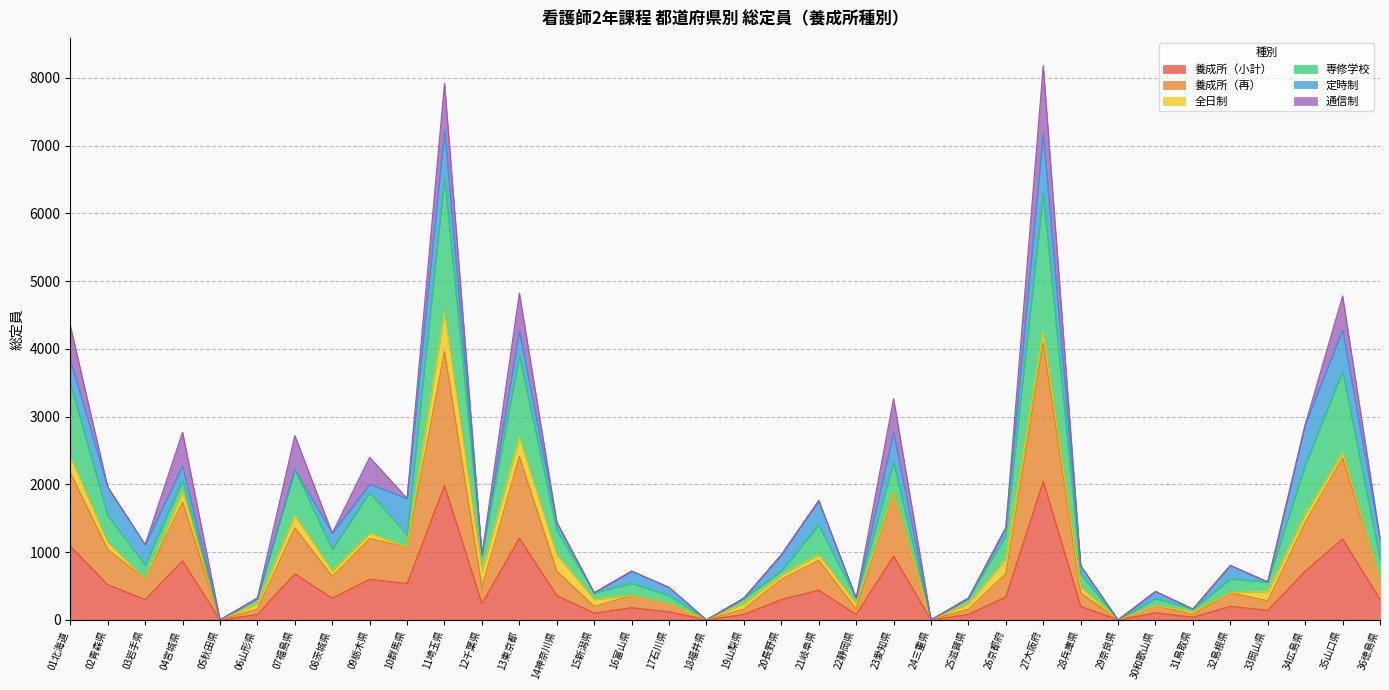

Does the chart have visible grid lines?

Yes